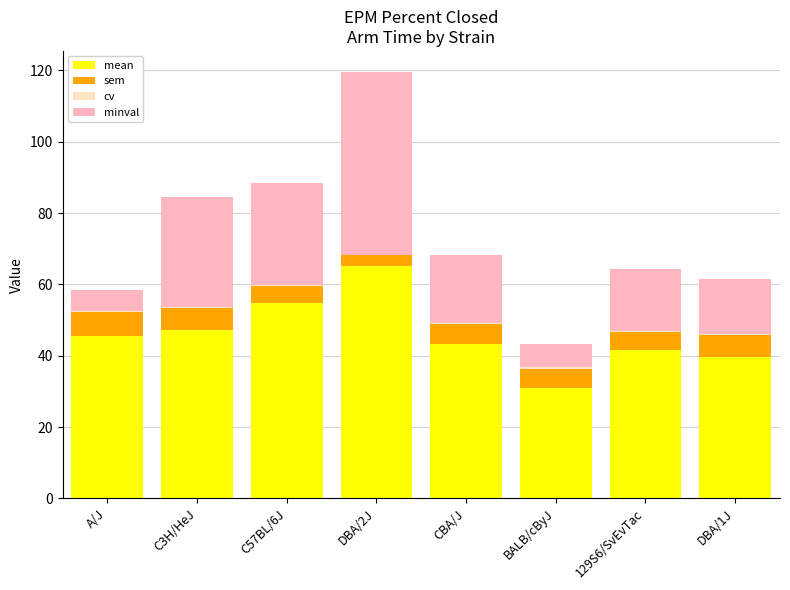

At which category is the sum across all series the highest?

DBA/2J